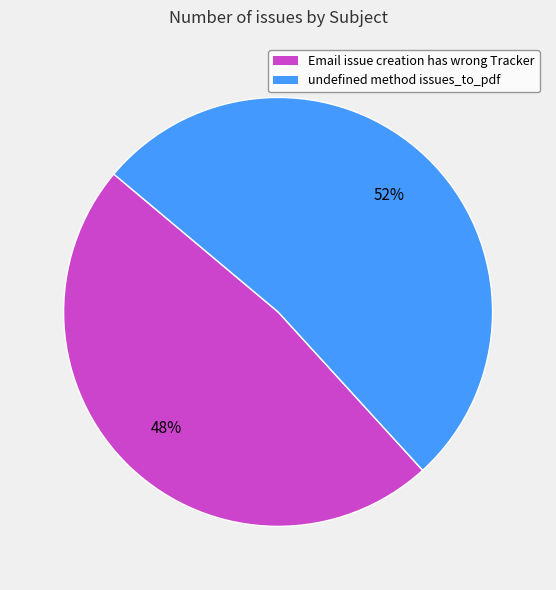

Rank the categories by value from lowest to highest.

Email issue creation has wrong Tracker, undefined method issues_to_pdf